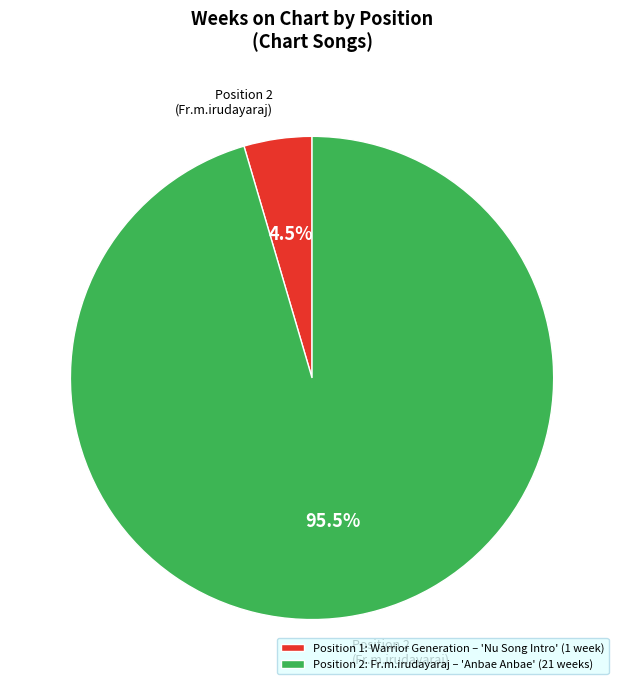

To the nearest percent, what is the difference between the largest and smallest slice percentages?

91%